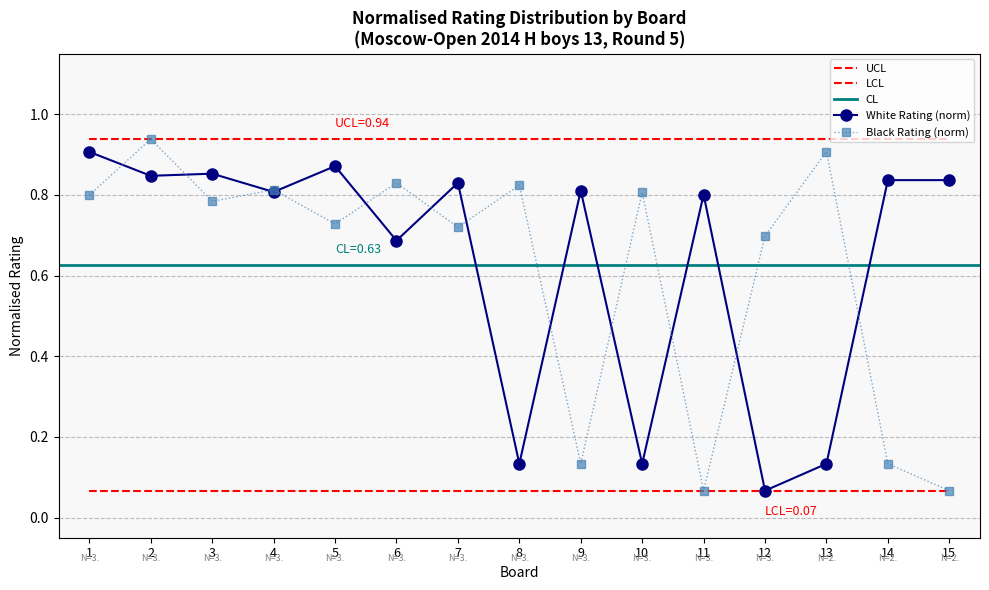

At how many categories does at least one series exceed 0?

15